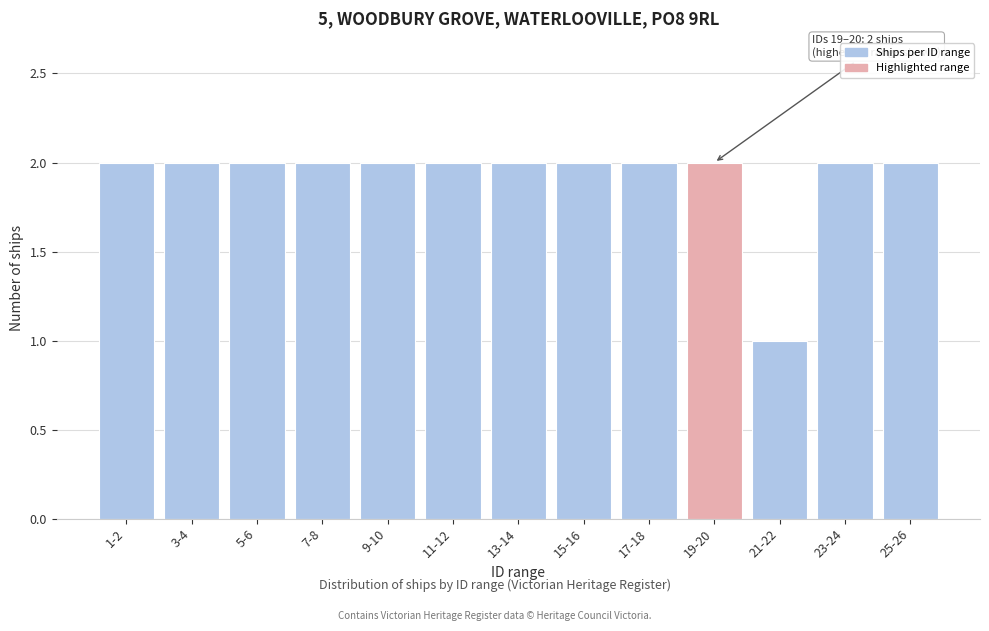

Reading left to right, transcribe all the data shown in this chart.

1-2=2	3-4=2	5-6=2	7-8=2	9-10=2	11-12=2	13-14=2	15-16=2	17-18=2	19-20=2	21-22=1	23-24=2	25-26=2